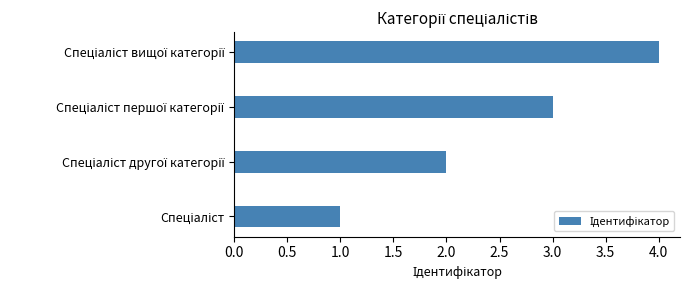

What is the greatest value displayed?

4